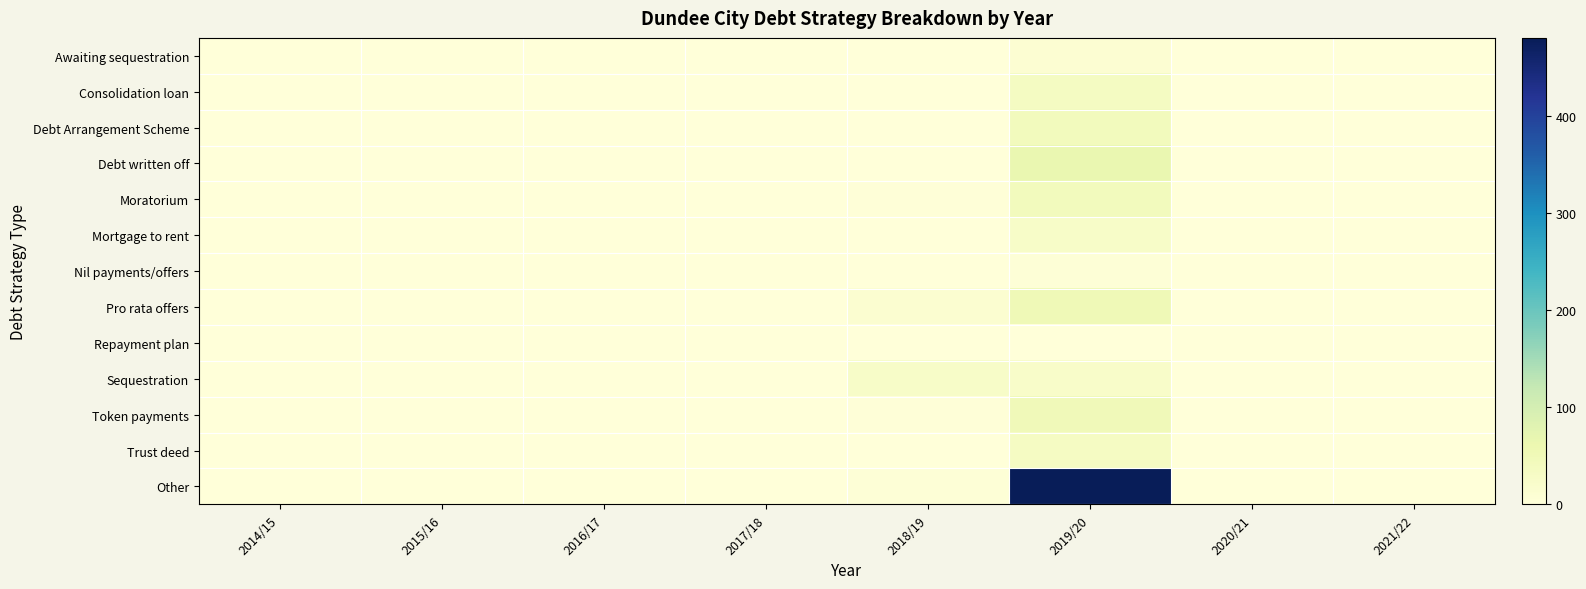

Between 2016/17 and 2018/19, which is larger?

2016/17